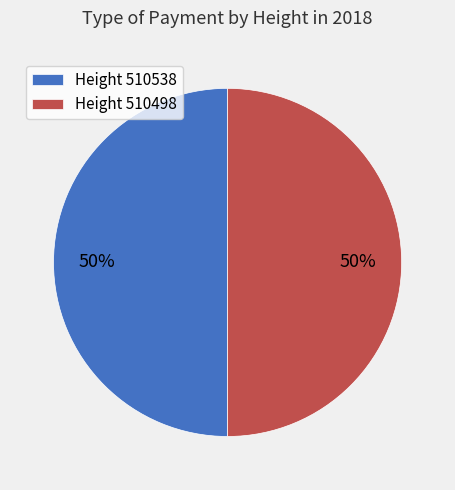

Do Height 510538 and Height 510498 together represent more than half of the pie?

Yes